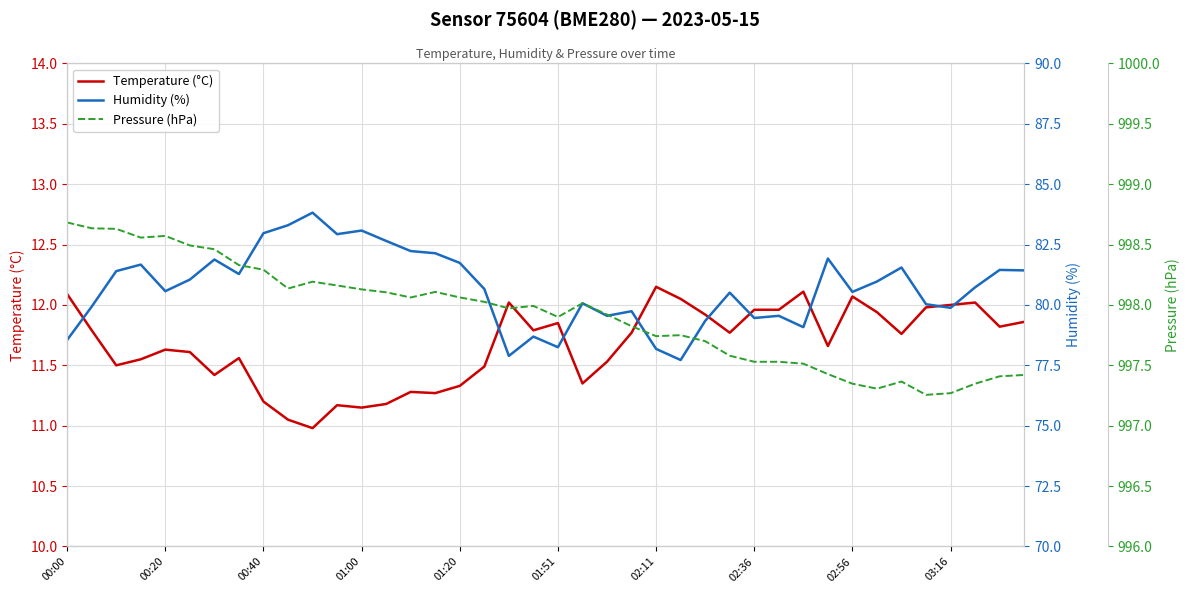

Is it true that Temperature (°C) equals 5.7 at 02:36?

False